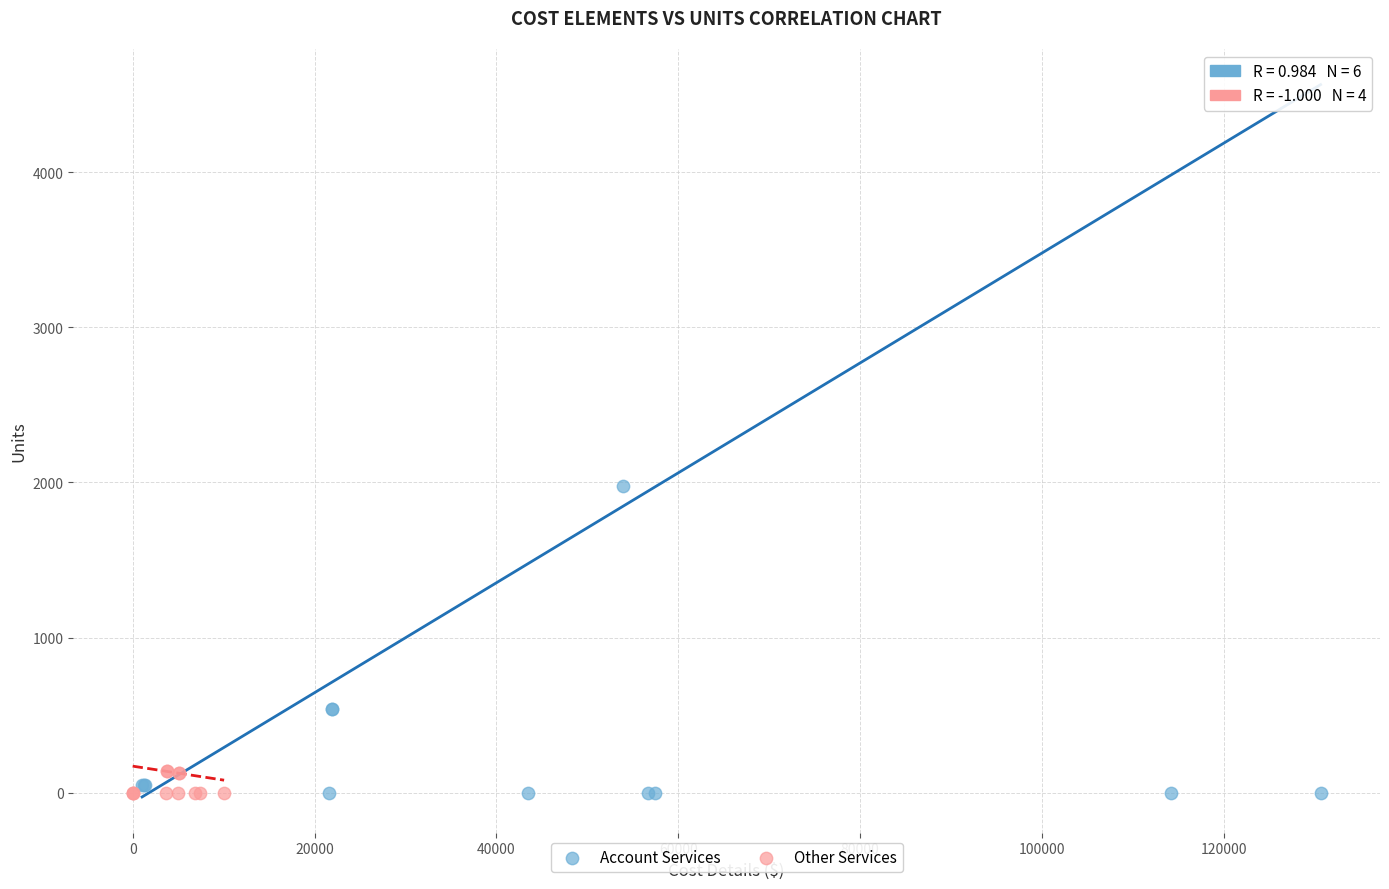

Which series contains the highest Y value?

Account Services